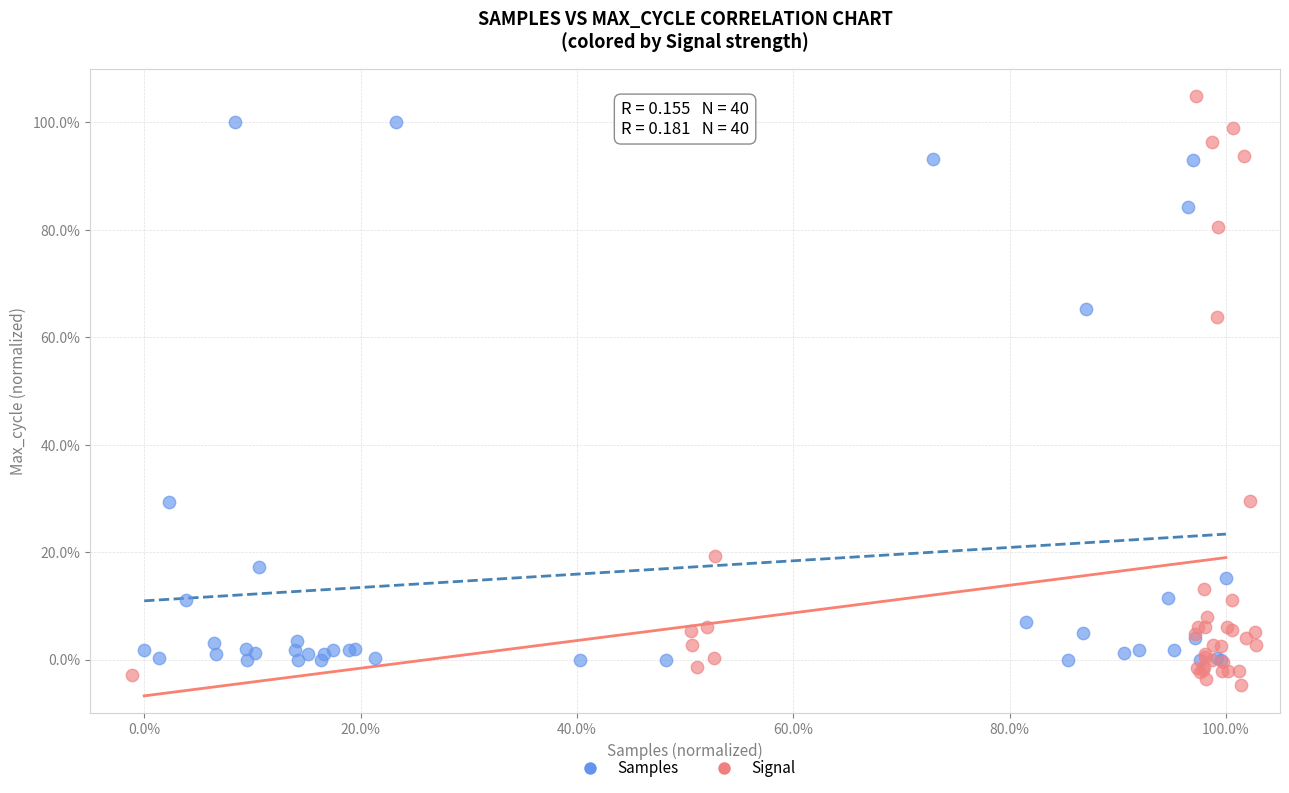

Which series contains the lowest Y value?

Signal